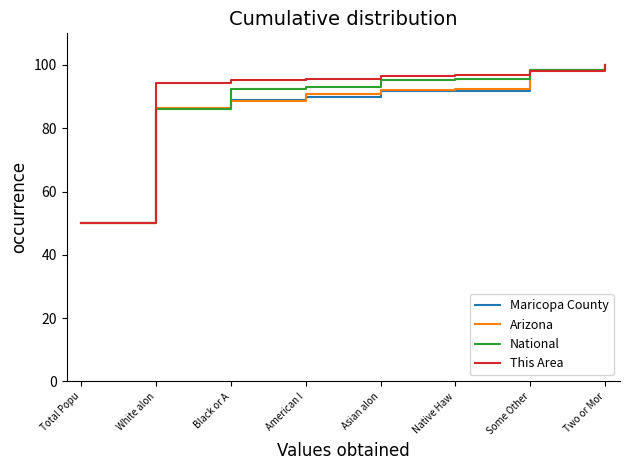

What is the difference between the maximum and minimum values in the Arizona series?

50.0